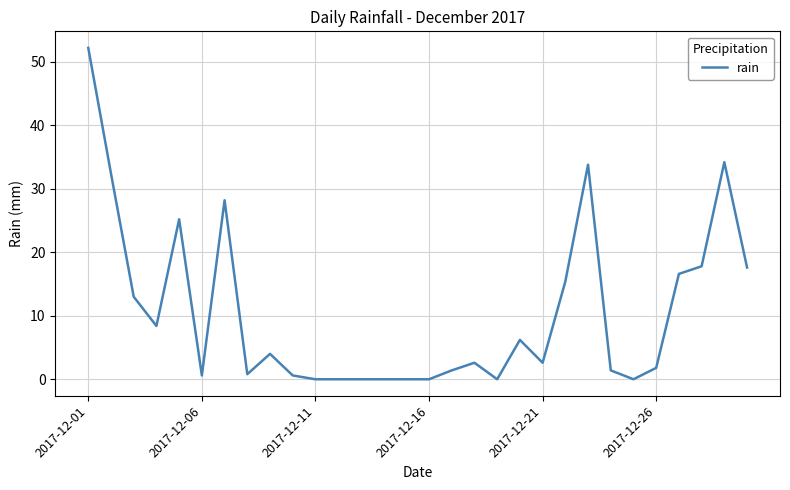

What is the difference between the maximum and minimum values?

52.2